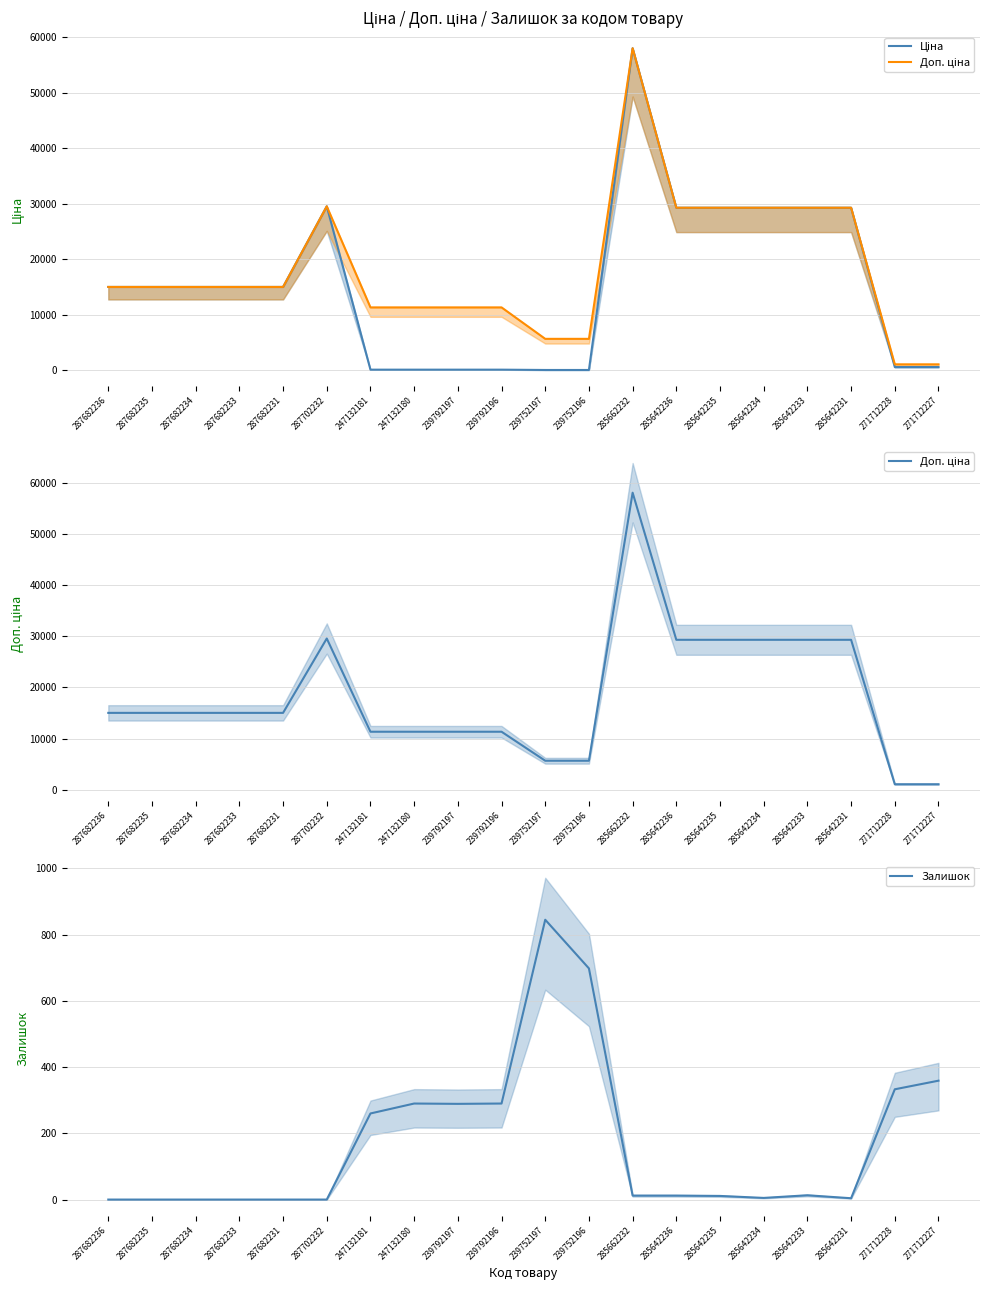

What is the label of the 2nd point from the right?

271712228